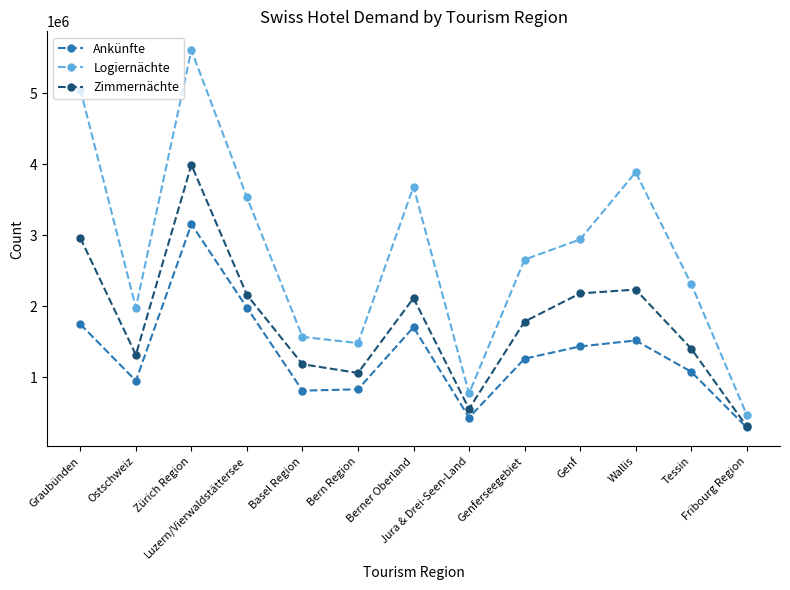

What is the value of the Logiernächte point at the 10th from the left?

2939168